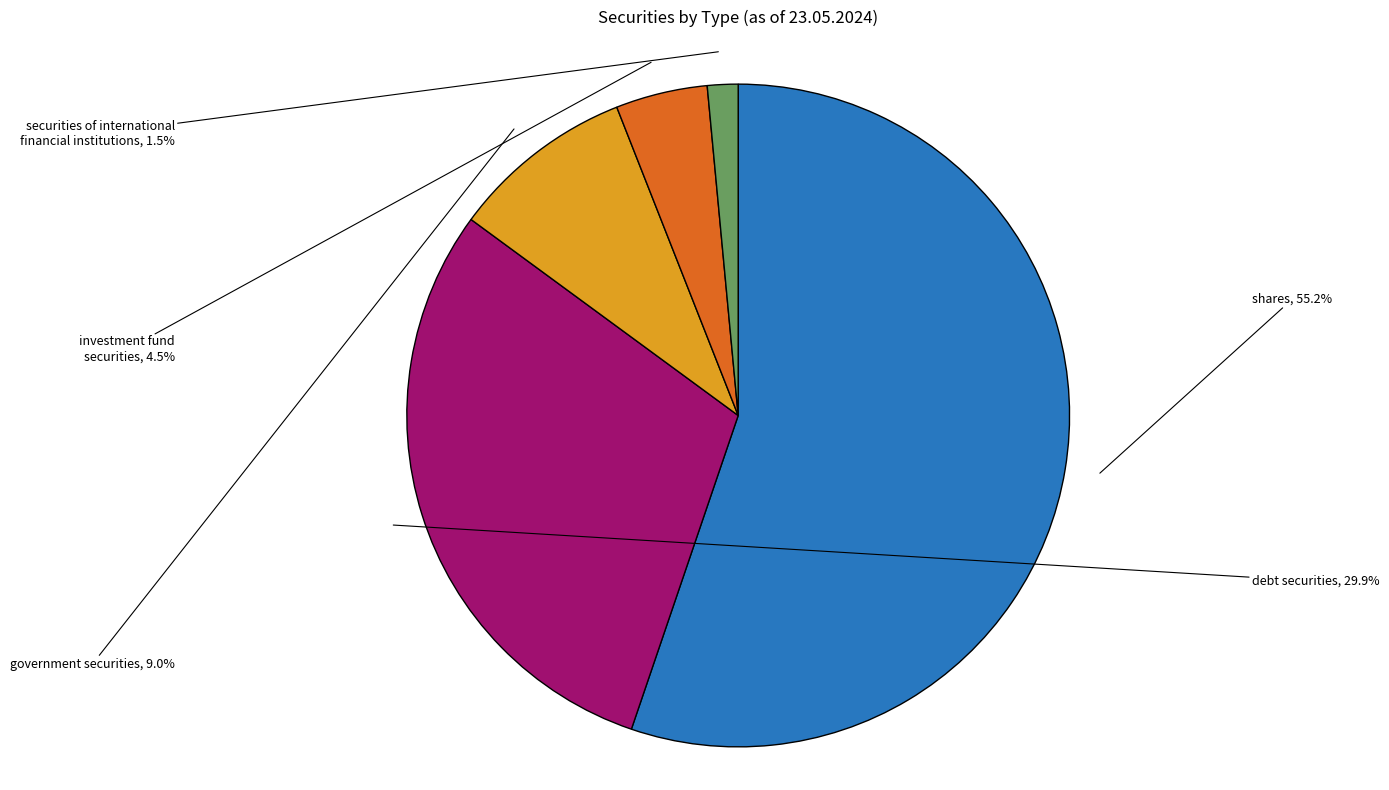

Count the number of slices in the pie.

5